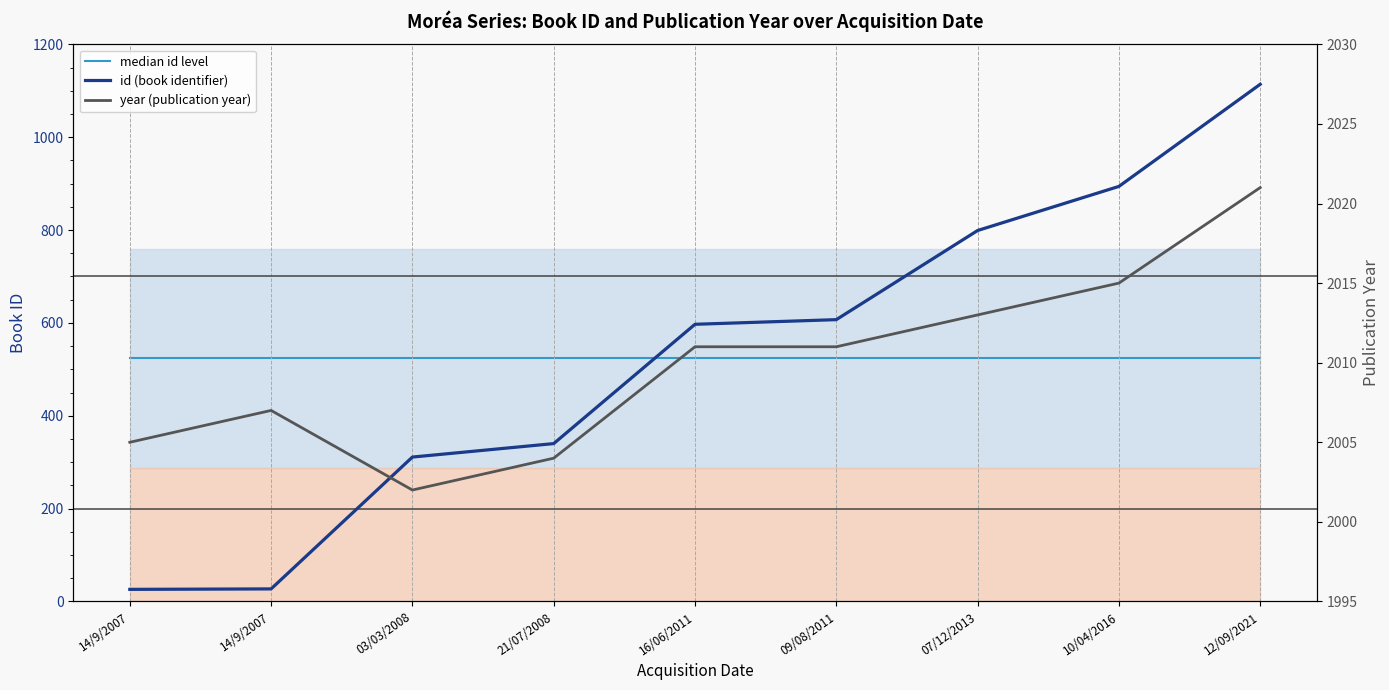

Is the value of id (book identifier) at 10/04/2016 greater than the value of median id level at 14/9/2007?

Yes